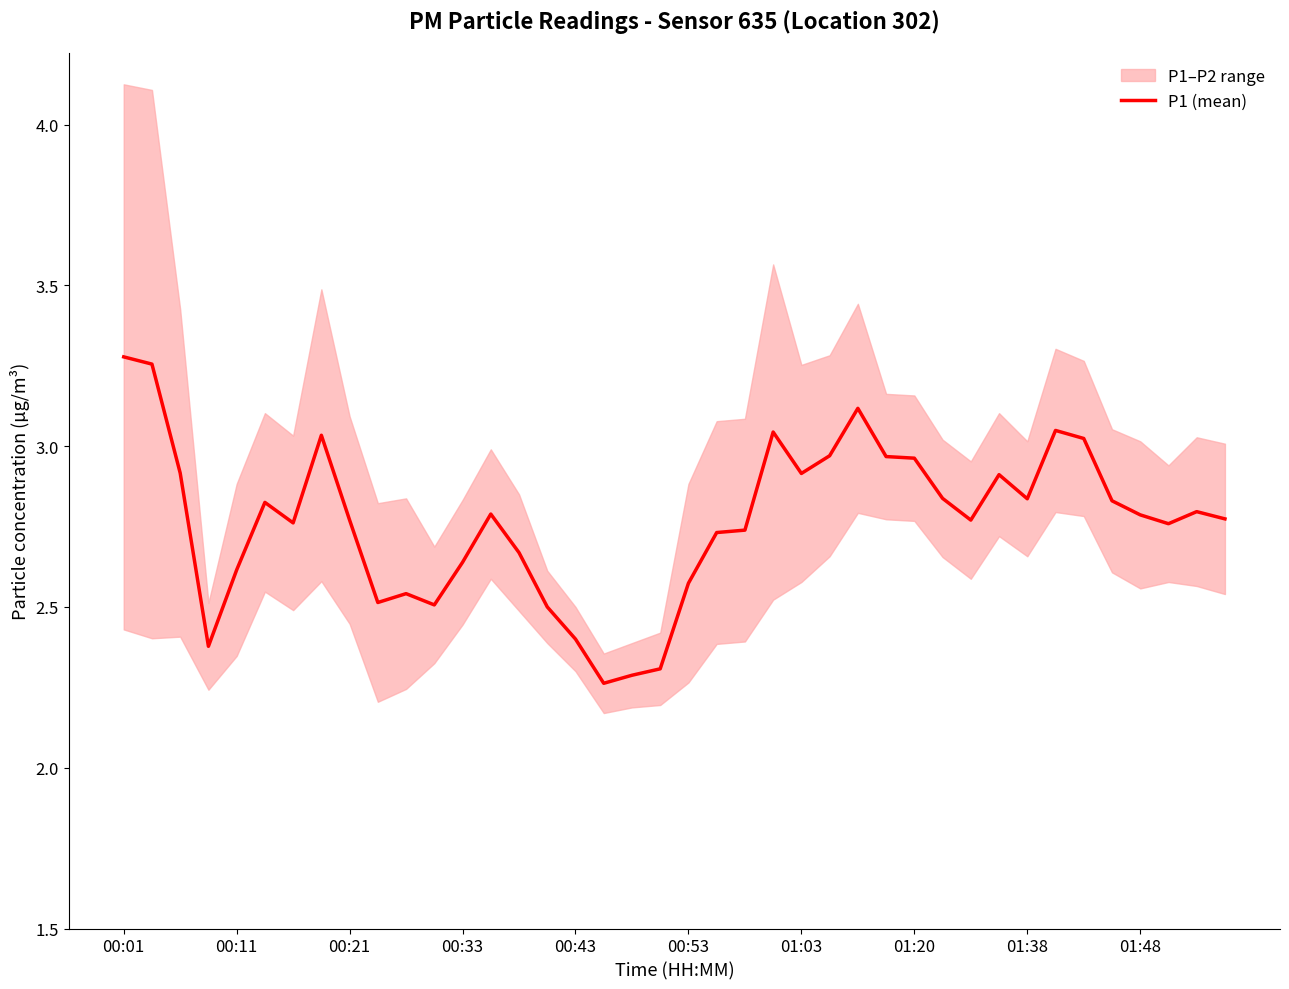

What is the value of the 30th point from the left?

2.8